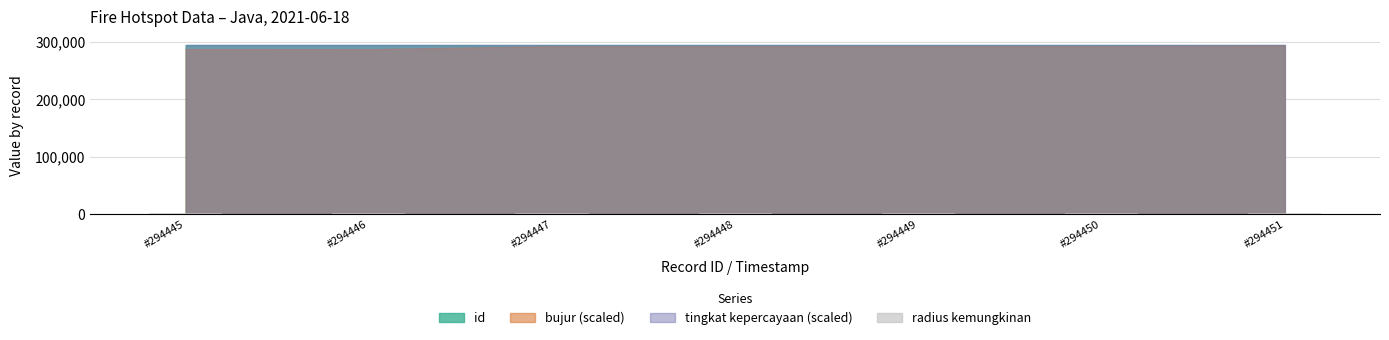

How many bars are there in each group?

4